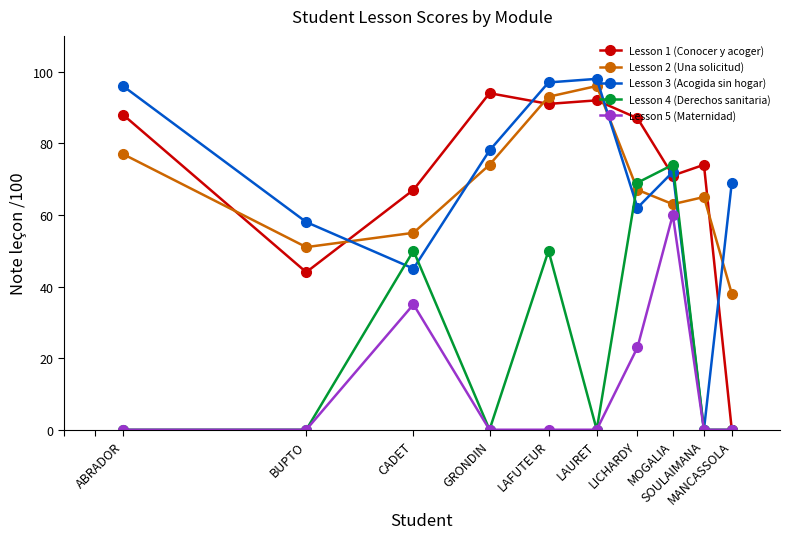

Which series has the largest range (max minus min)?

Lesson 3 (Acogida sin hogar)